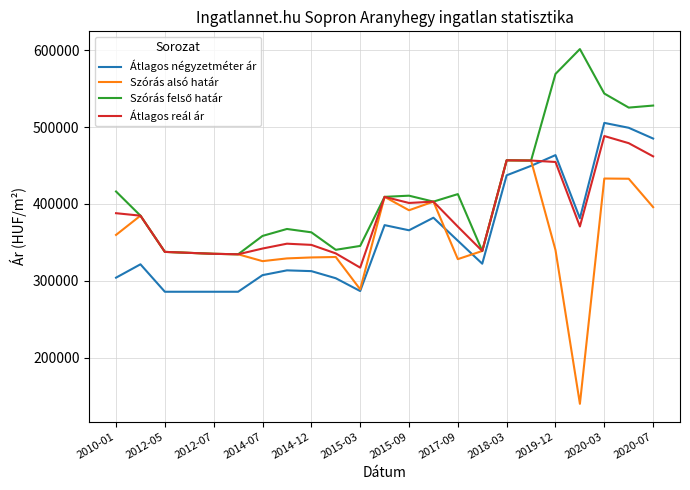

True or false: Átlagos reál ár and Átlagos négyzetméter ár cross at least once.

True